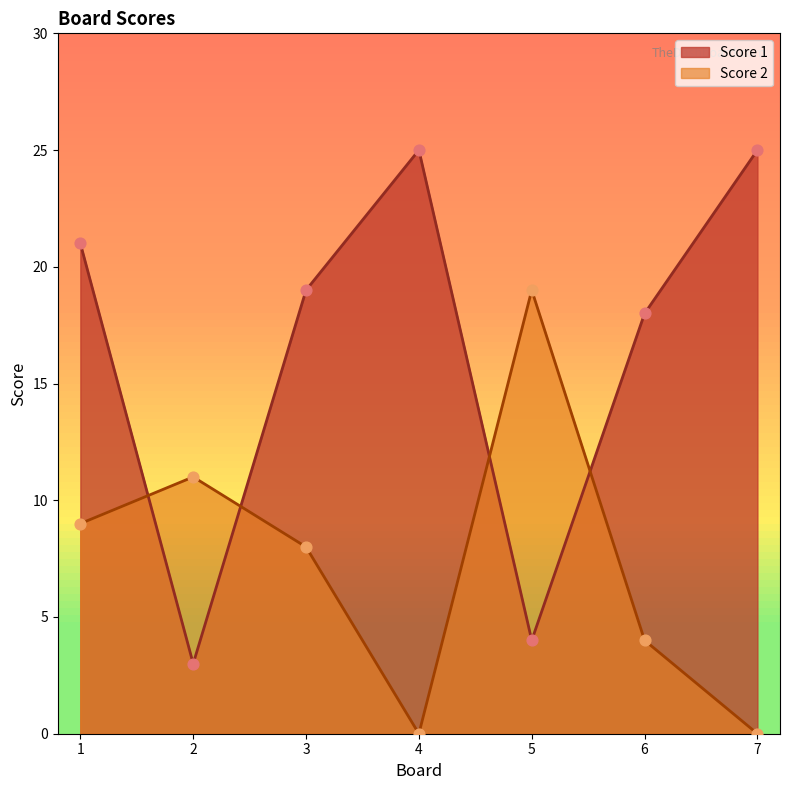

Which series has the widest spread of Y values?

Score 1